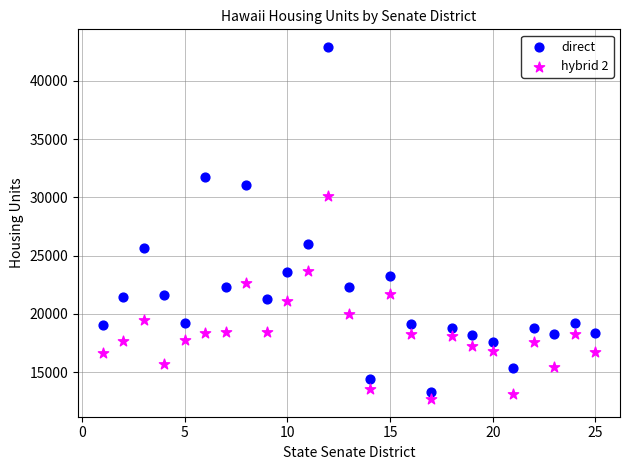

Which series has the largest Y range (max minus min)?

direct